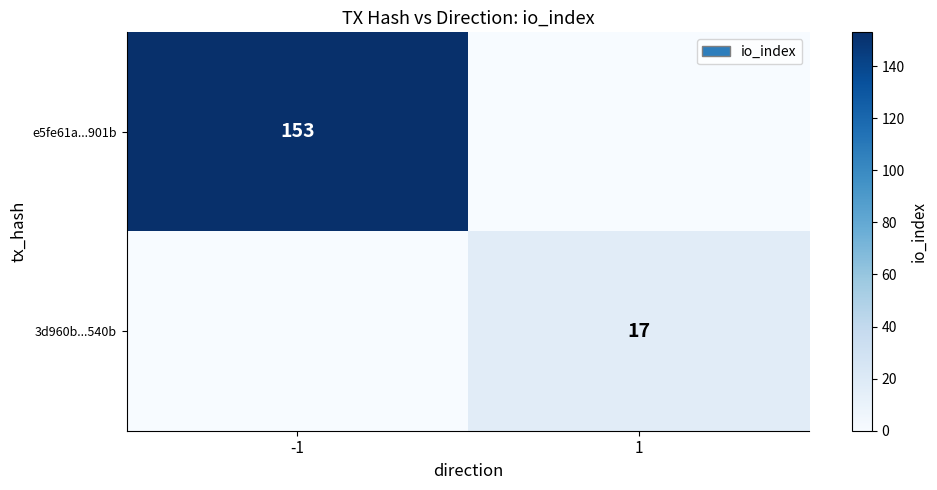

Is the value of e5fe61a...901b at -1 greater than the value of 3d960b...540b at 1?

Yes